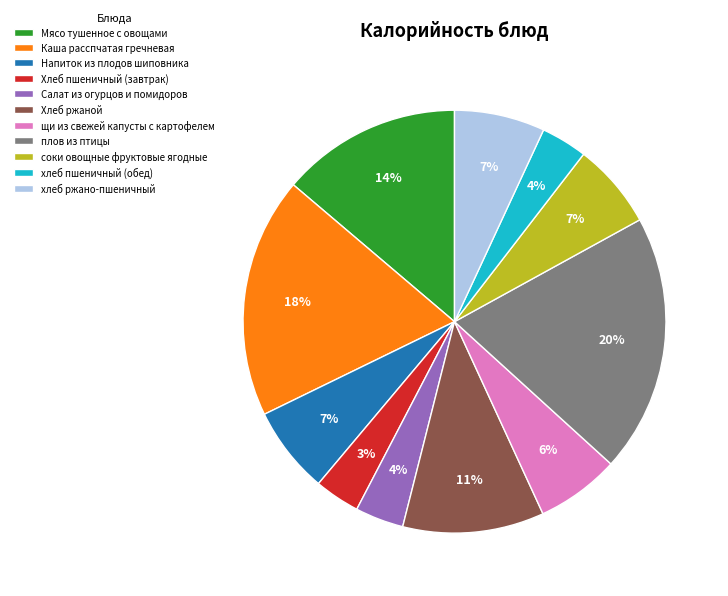

Is there a majority slice in this chart?

No